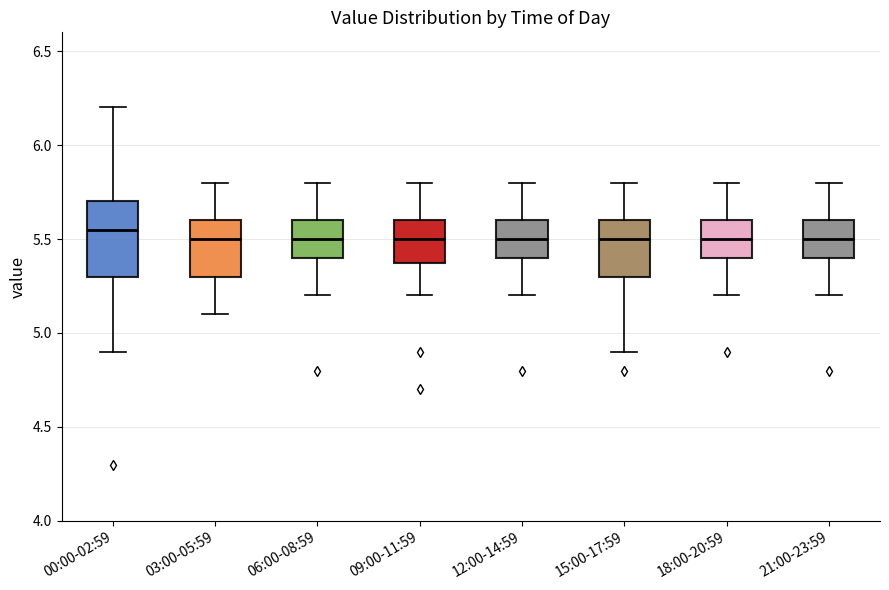

Comparing the boxes themselves (not the whiskers), which one is the tallest?

00:00-02:59